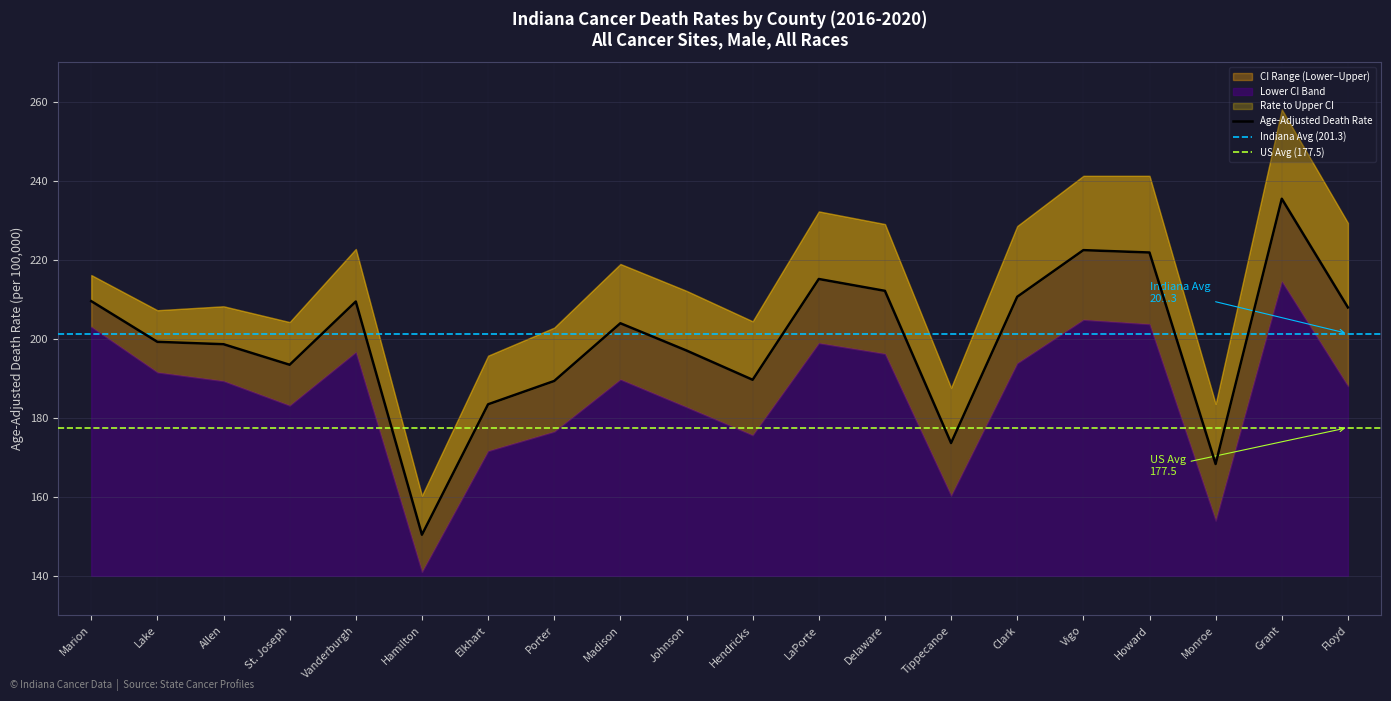

List the series in order of their overall mean, highest first.

Upper CI (Rate), Age-Adjusted Death Rate, Lower CI (Rate)